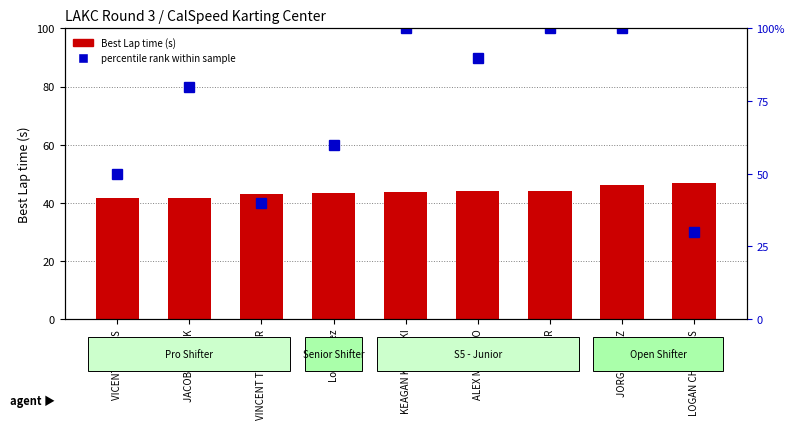

What value does the percentile rank within sample series have at Louie Perez?

60.0